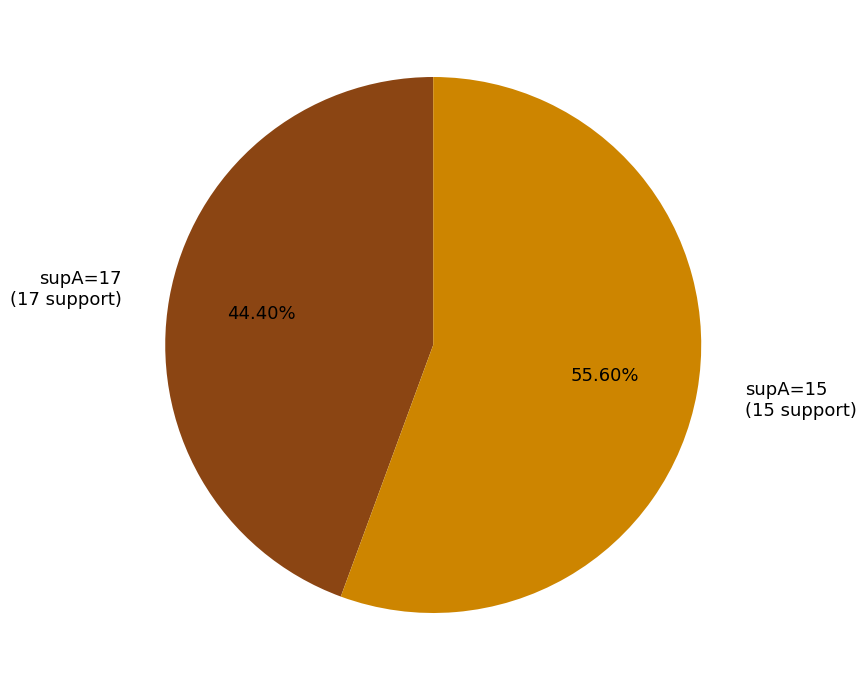

Which slice represents more than half of the pie?

supA=15 (15 support)